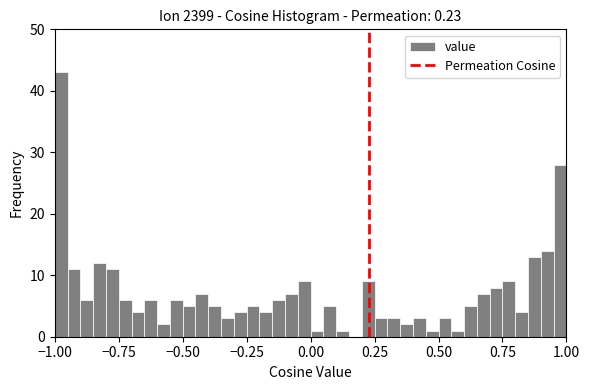

Around what value on the x-axis is the tallest bar? Give the approximate position of its centre, as read against the axis.

-0.95